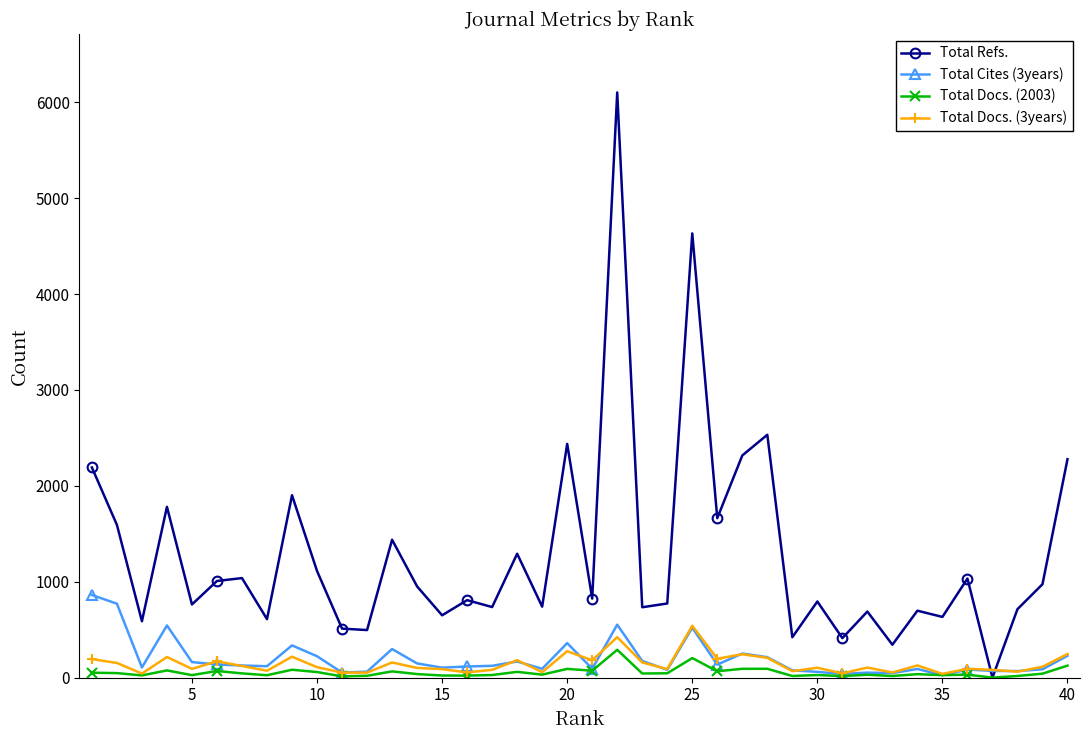

How many positive values does the Total Refs. series have?

39